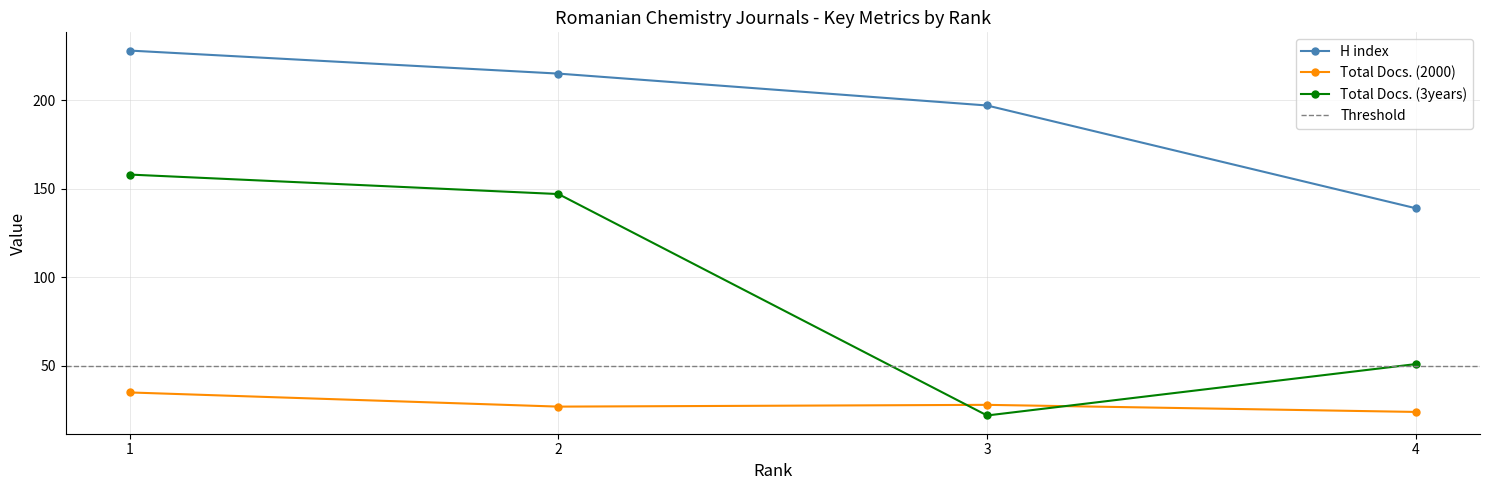

What value does the Total Docs. (3years) series have at 3, to the nearest 10?

20